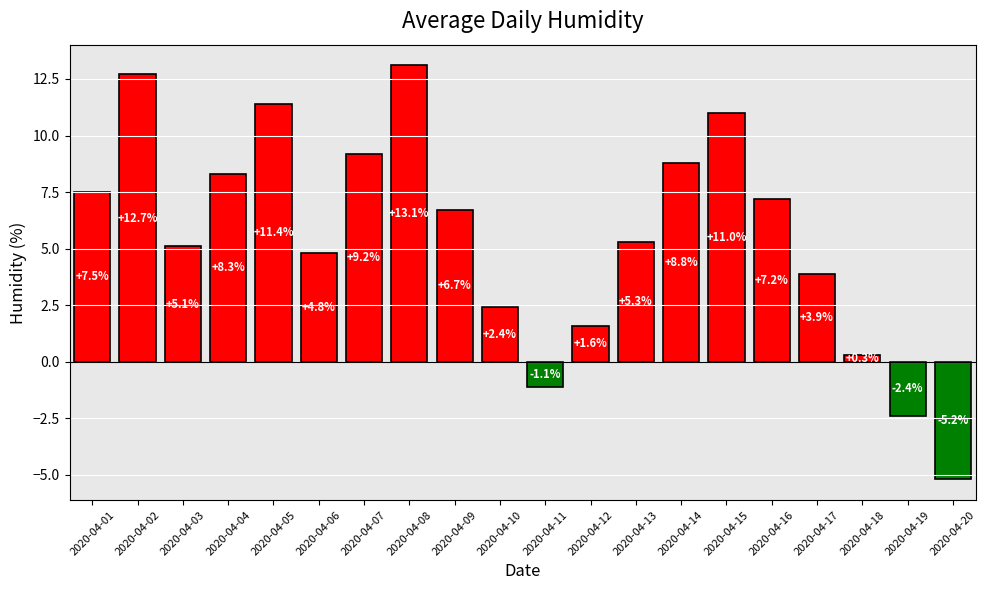

Where does the data first go above 6?

2020-04-01